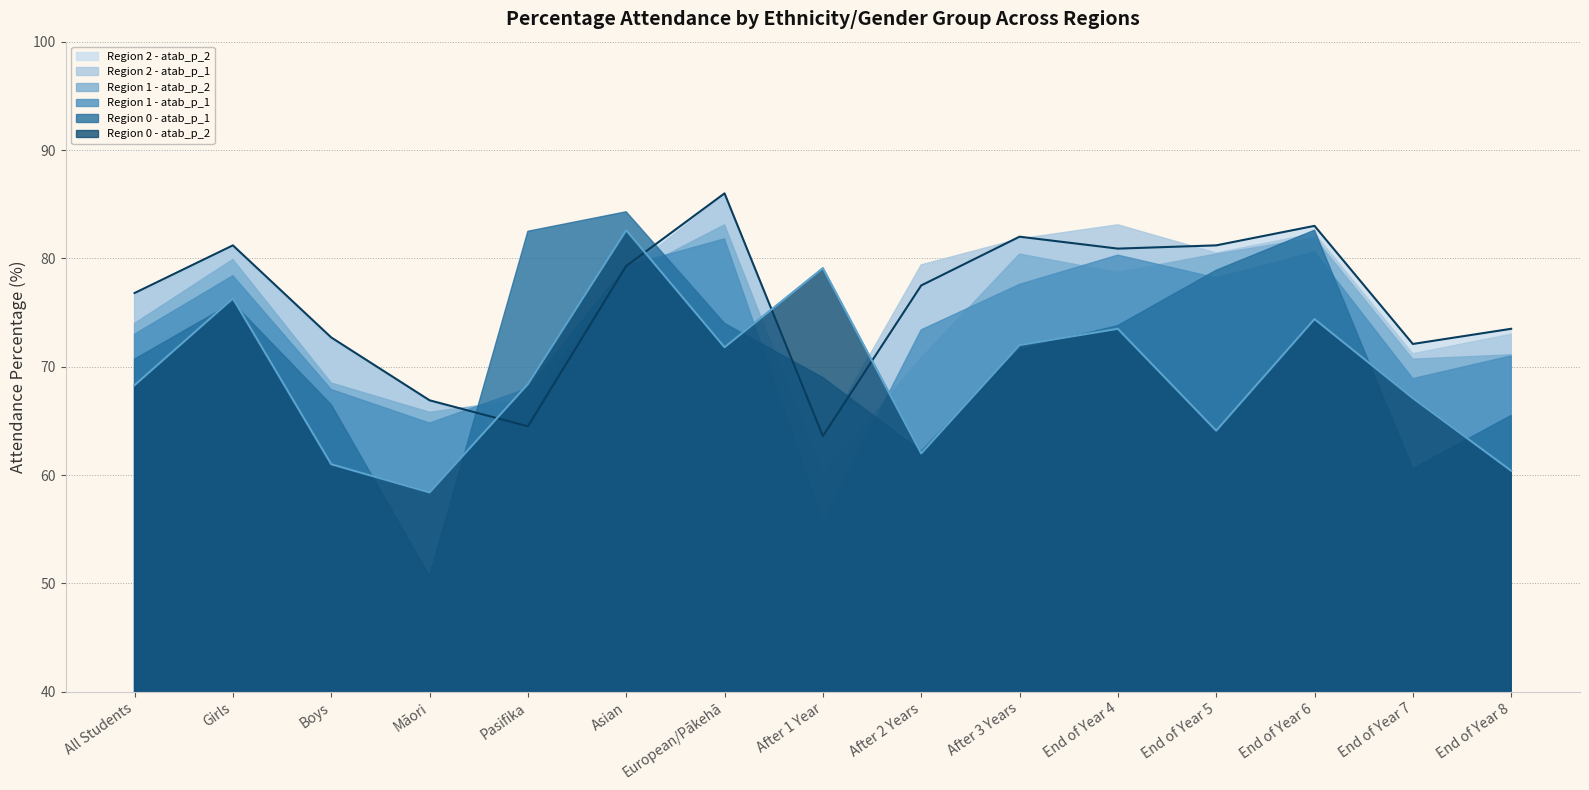

At how many categories does at least one series exceed 68?

14